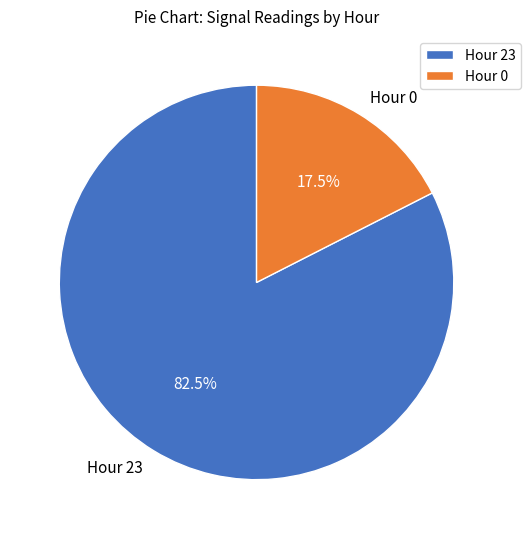

Which slice is the largest?

Hour 23